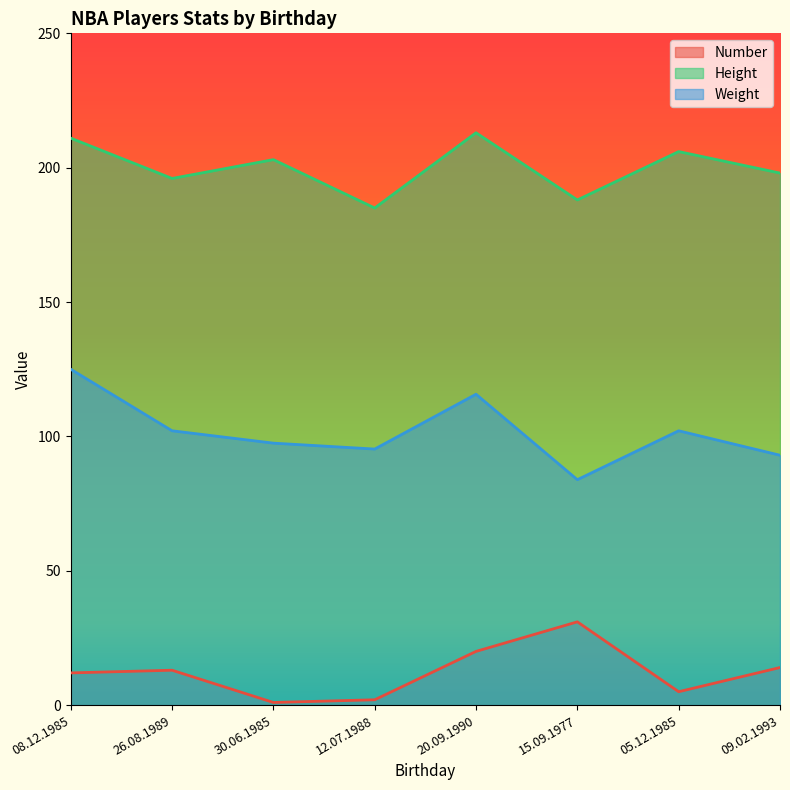

How many lines are shown in the chart?

3